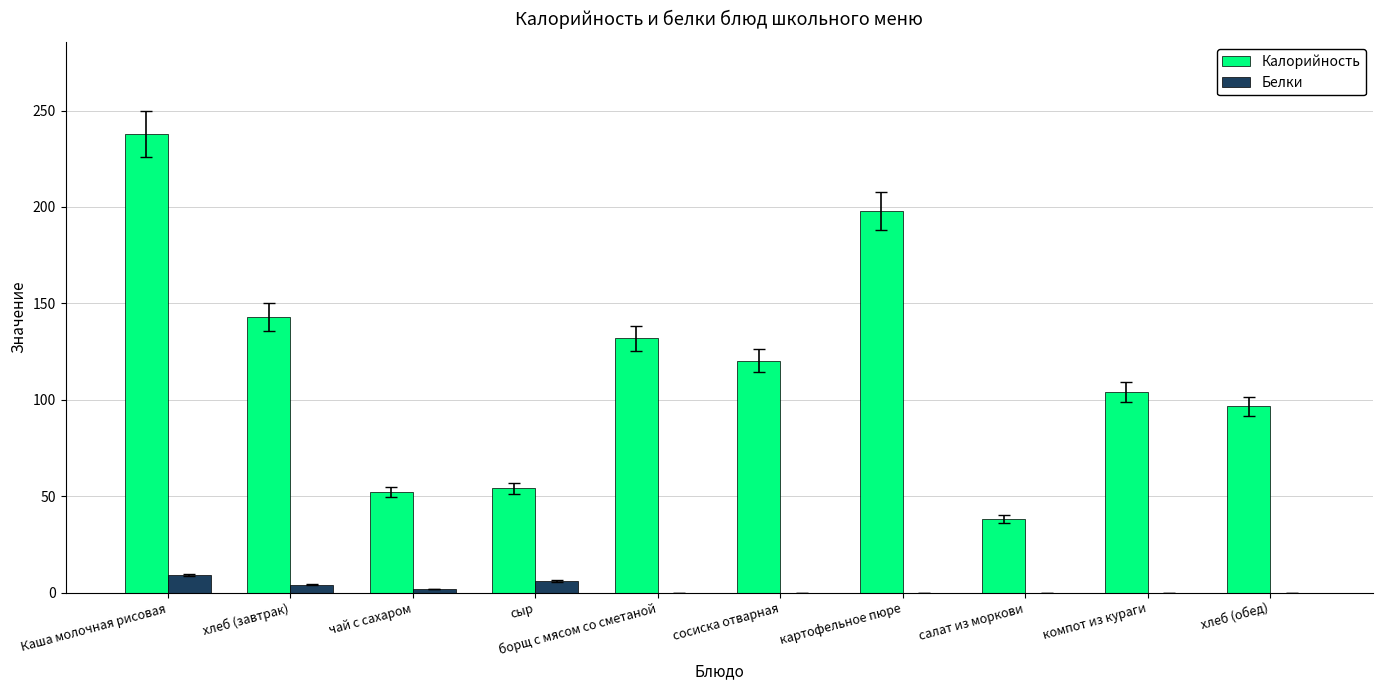

Read the Калорийность value at борщ с мясом со сметаной.

131.8